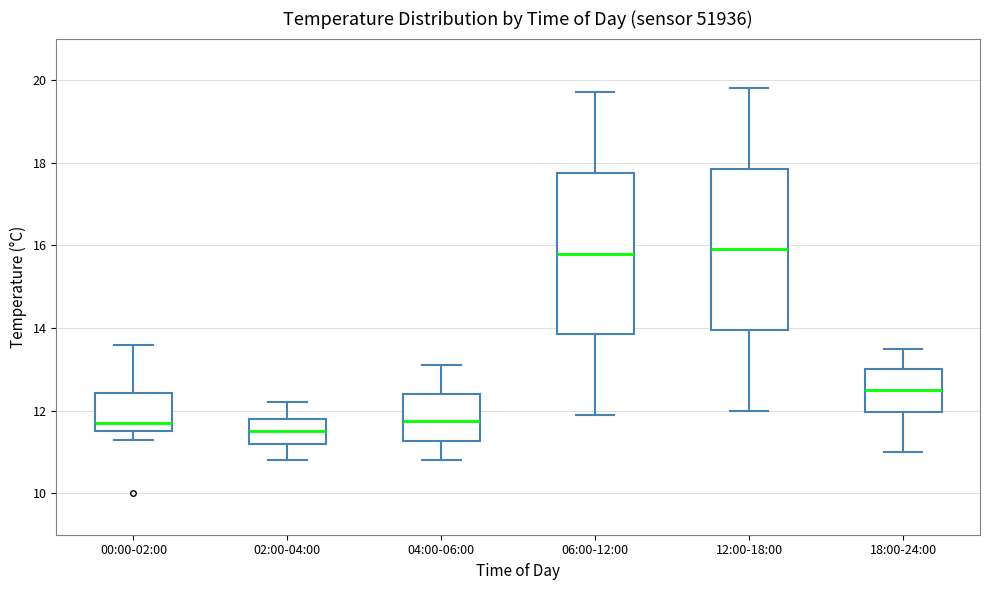

Where does the upper whisker of the box for 04:00-06:00 end on the y-axis? The values are not printed on the chart, so give them approximately, as read against the axis.

13.2